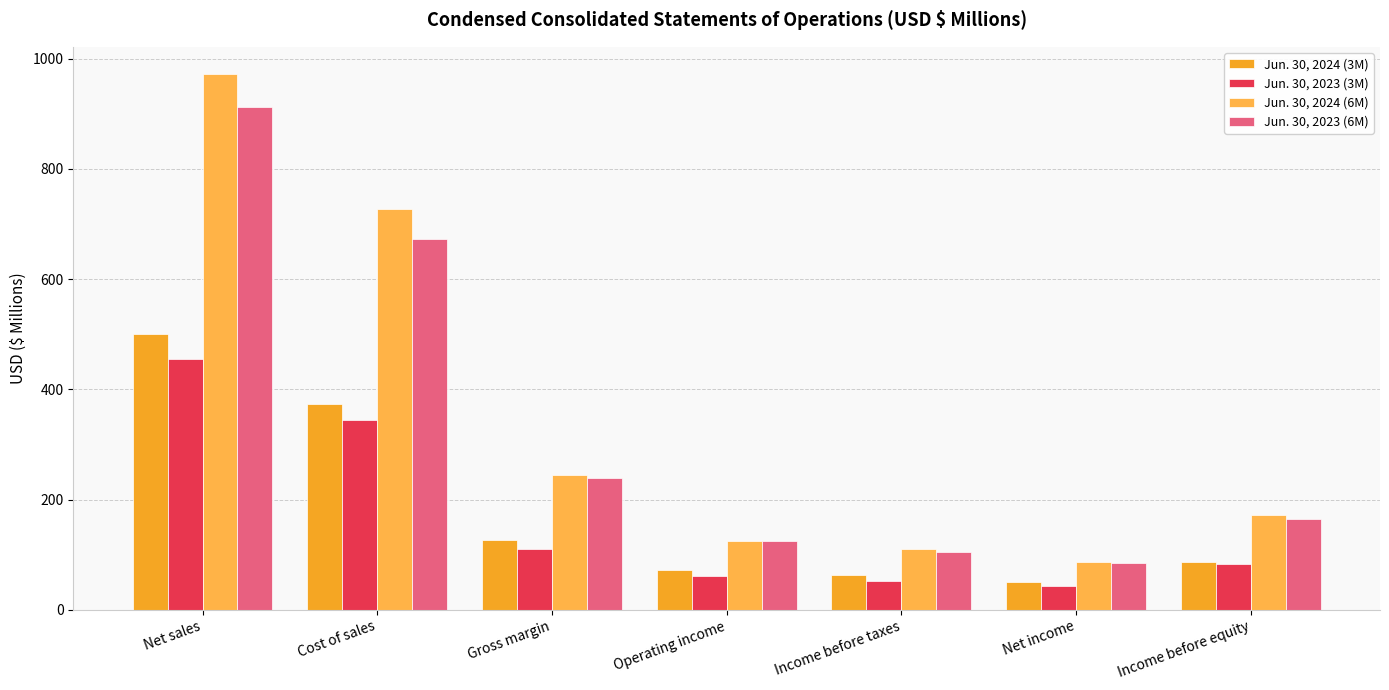

How many data points in Jun. 30, 2024 (6M) are less than 172?

3